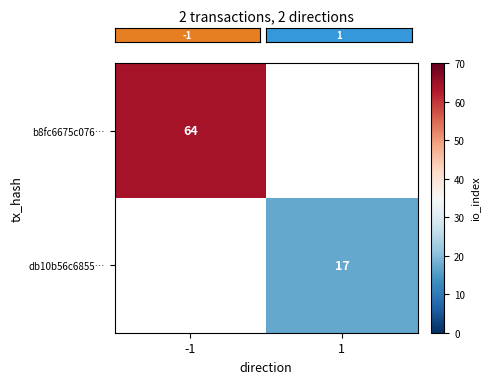

Rank the series at 1 from highest to lowest value.

row_0, row_1